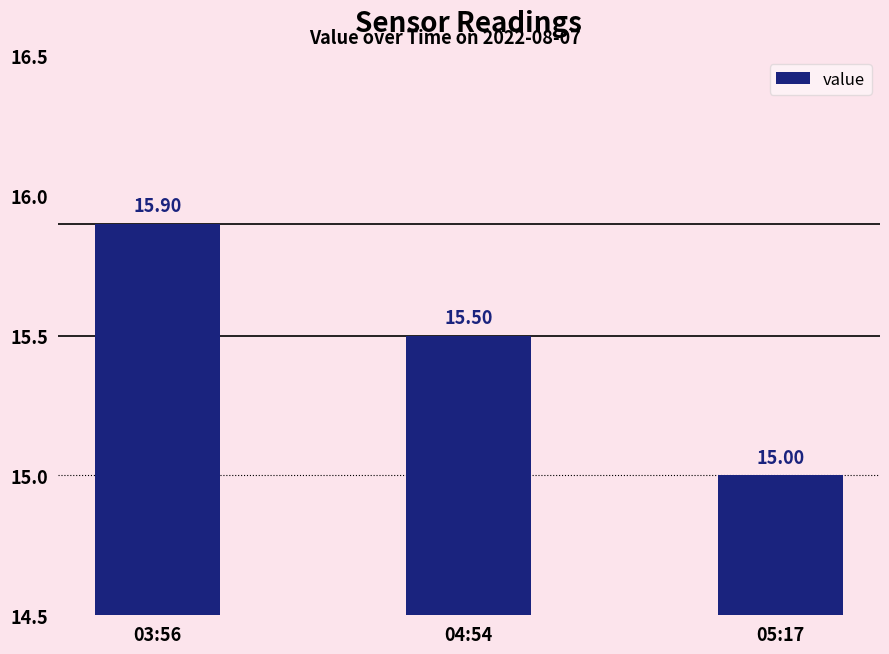

List the labels in order of value, smallest first.

05:17, 04:54, 03:56